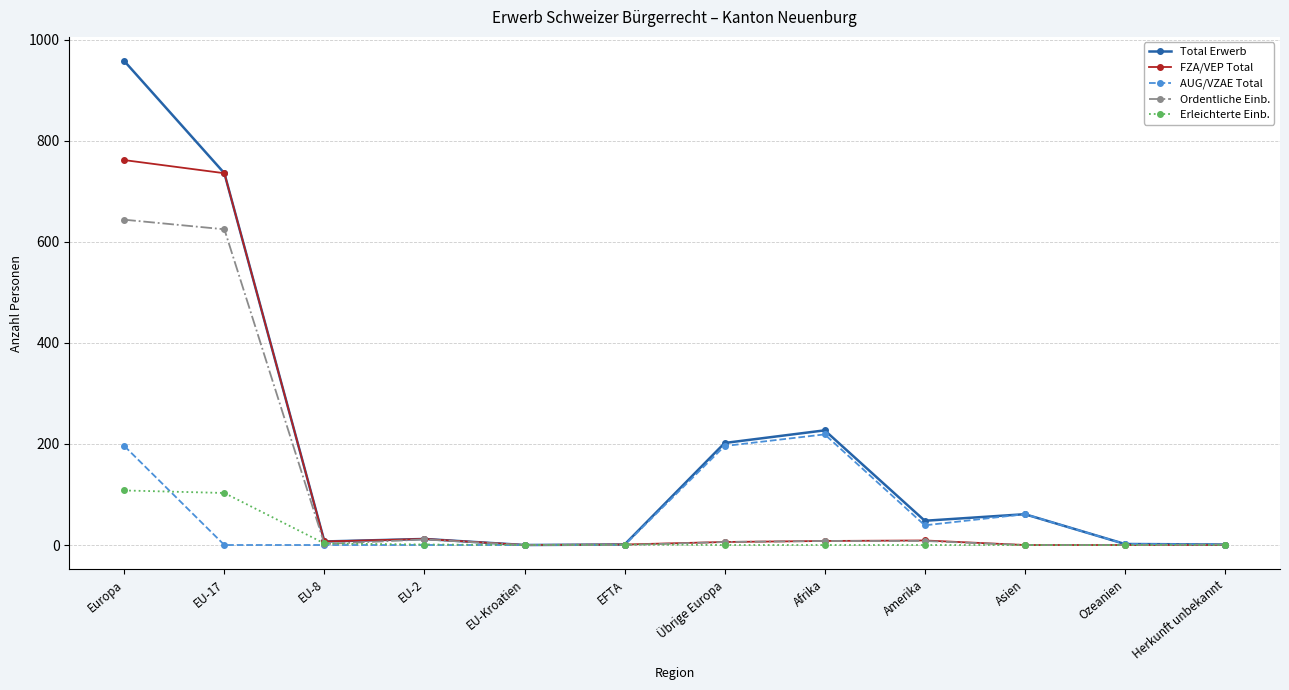

Is it true that FZA/VEP Total equals 0 at Ozeanien?

True